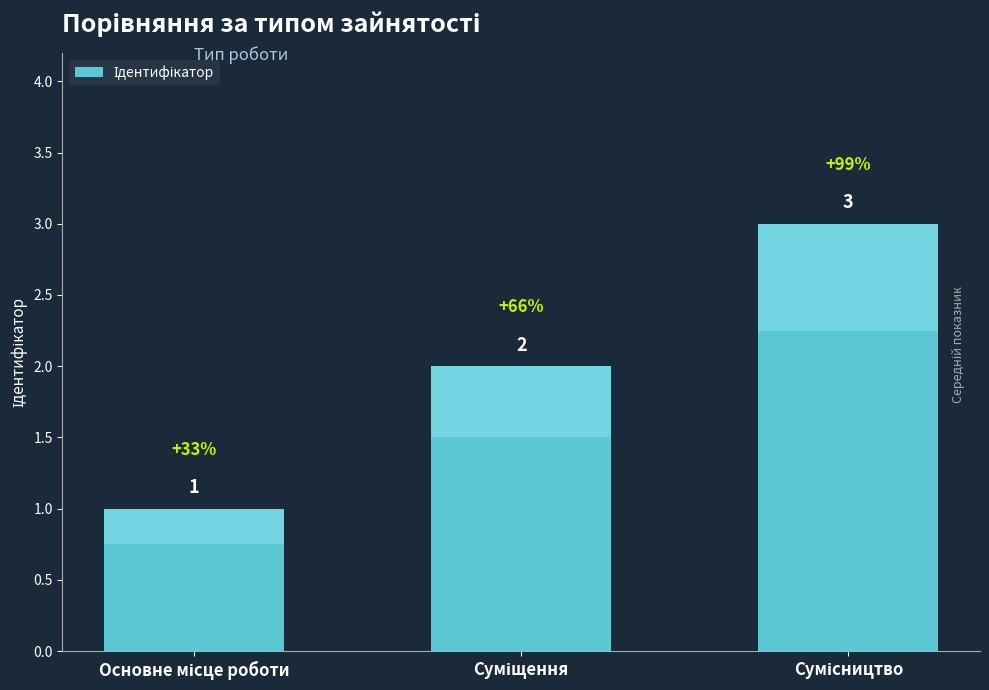

What is the value of the 2nd bar from the left?

2